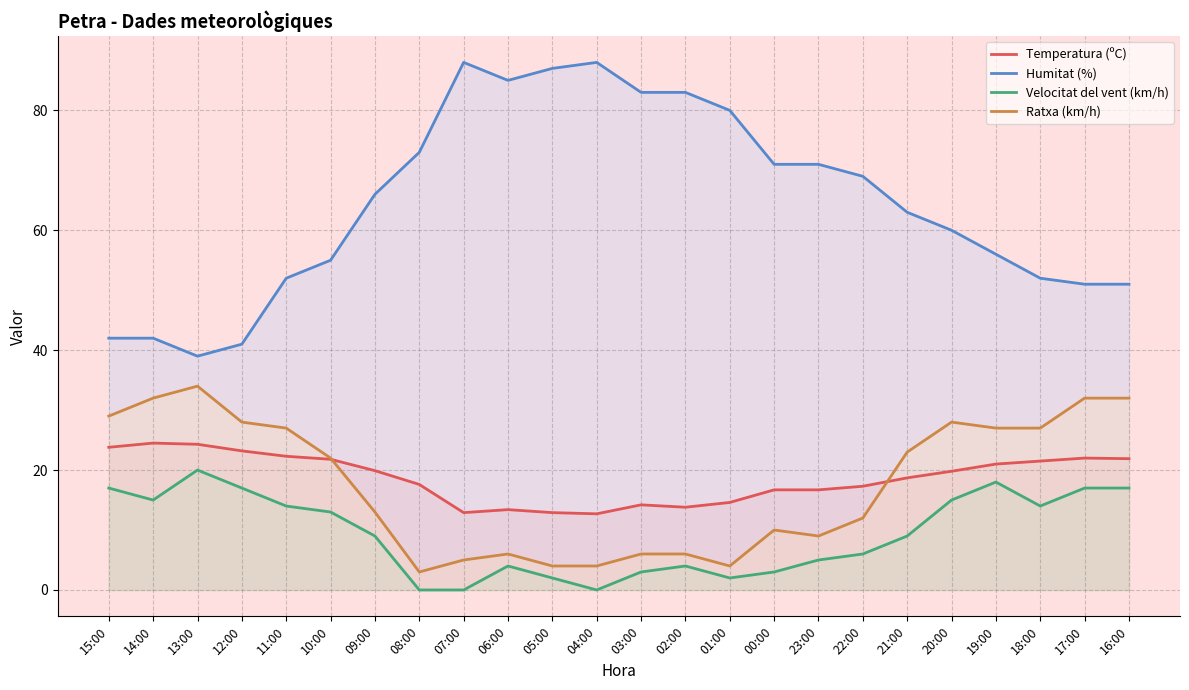

What are all the series names shown in the legend?

Temperatura (ºC), Humitat (%), Velocitat del vent (km/h), Ratxa (km/h)